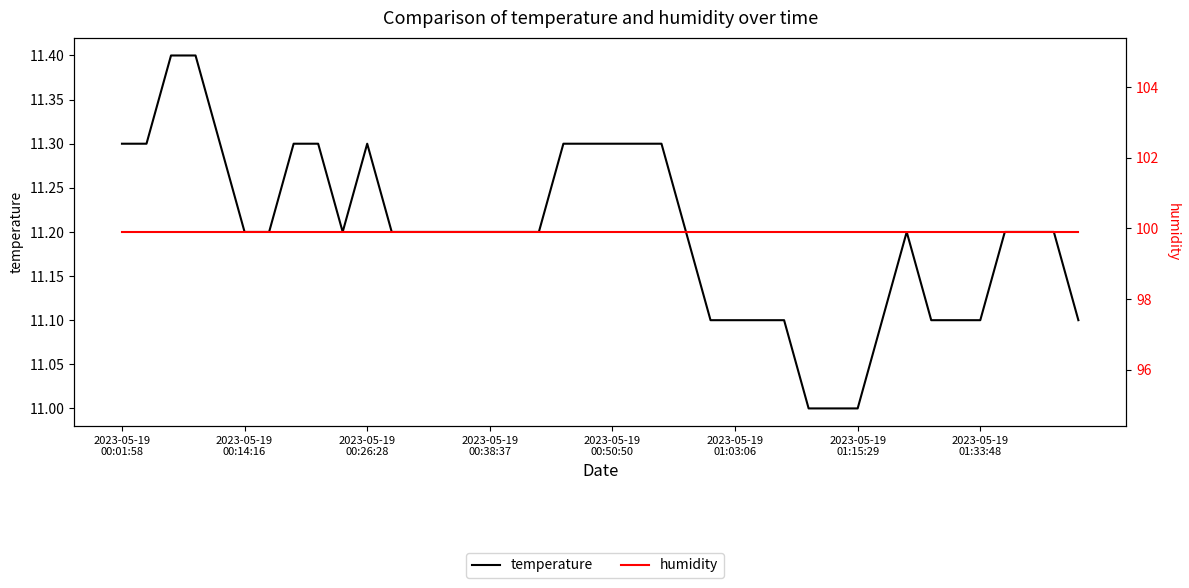

Rank the series by their maximum value, from highest to lowest.

humidity, temperature